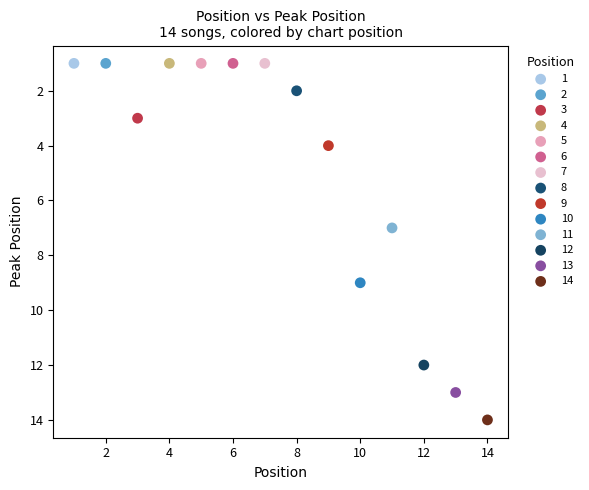

Which series reaches the maximum Y coordinate?

14